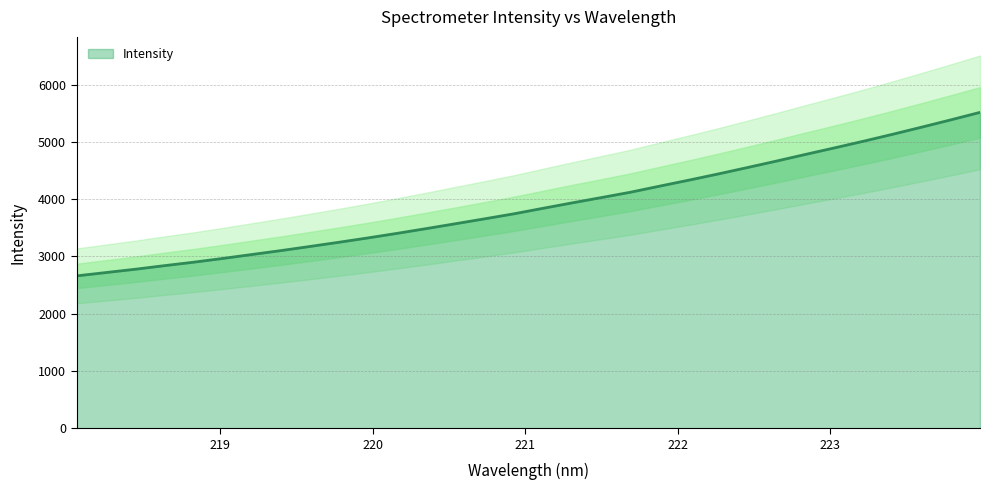

Between 222.4538 and 218.0596, which is larger?

222.4538